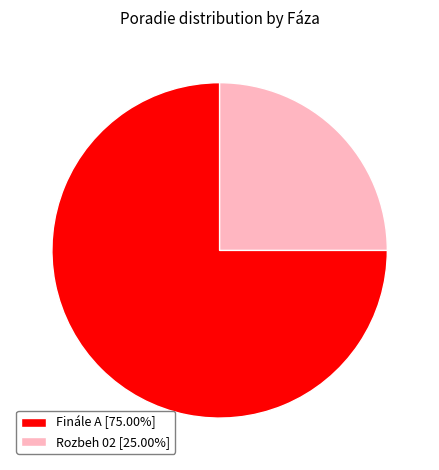

Approximately how many times larger is the value at Finále A [75.00%] compared to Rozbeh 02 [25.00%]?

3.0